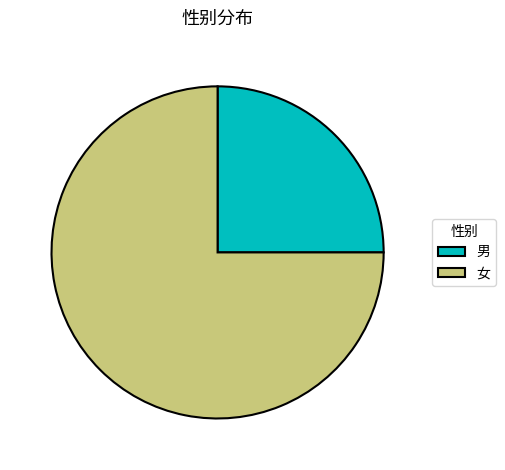

Combined, do 男 and 女 account for over 50%?

Yes